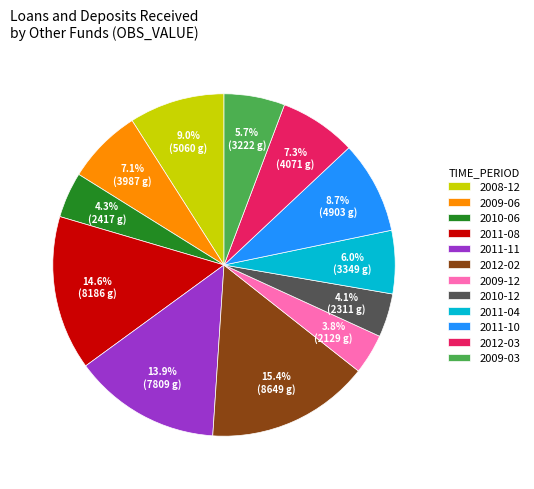

Which has a higher value, 2012-03 or 2011-11?

2011-11